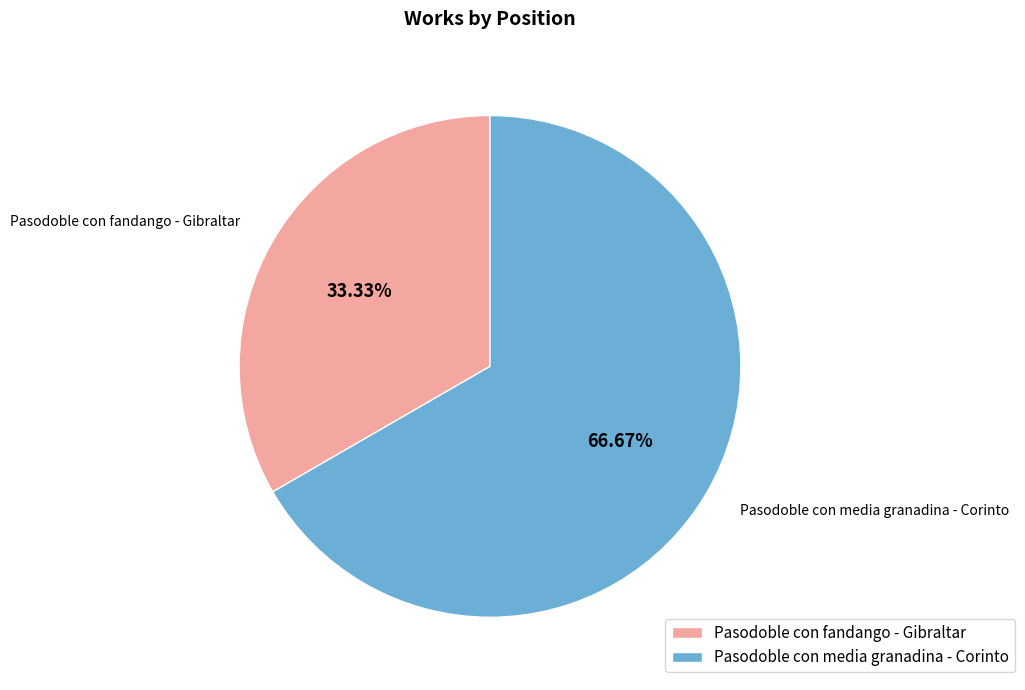

True or false: Pasodoble con media granadina - Corinto accounts for 67% of the total.

True